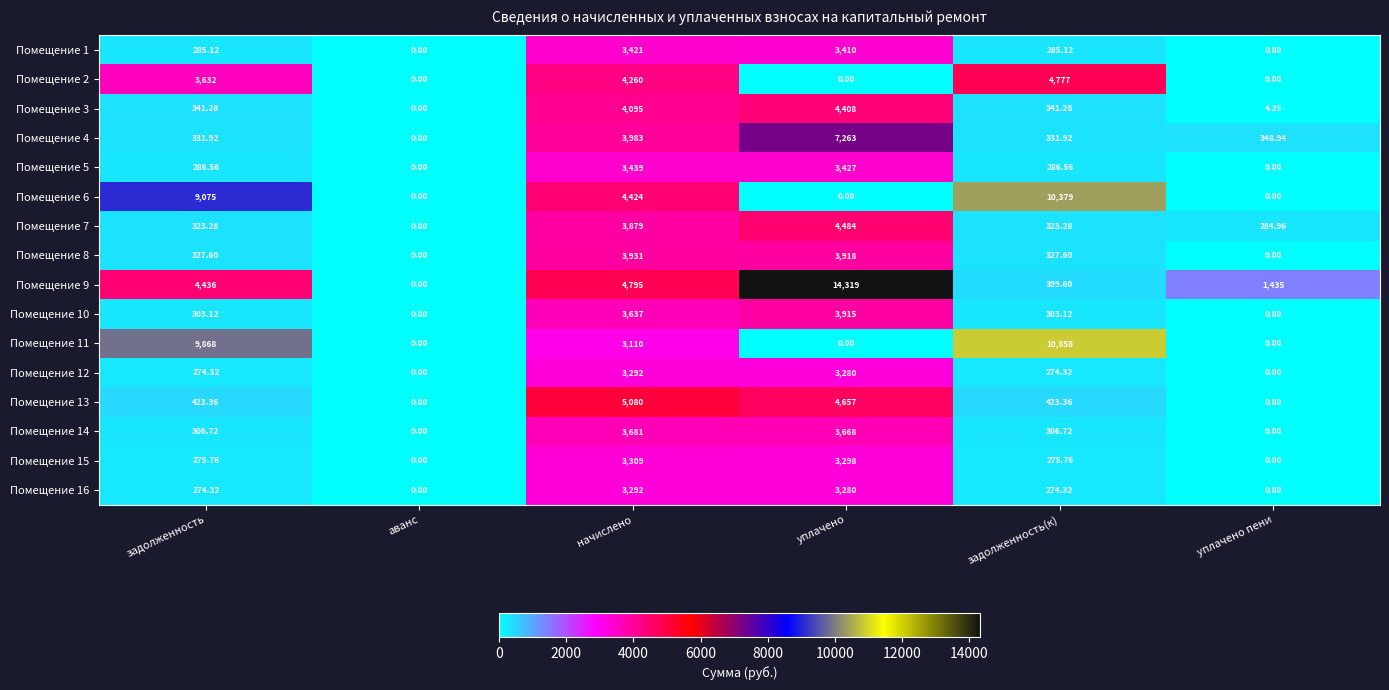

List the labels in order of Помещение 9 value, smallest first.

аванс, задолженность(к), уплачено пени, задолженность, начислено, уплачено